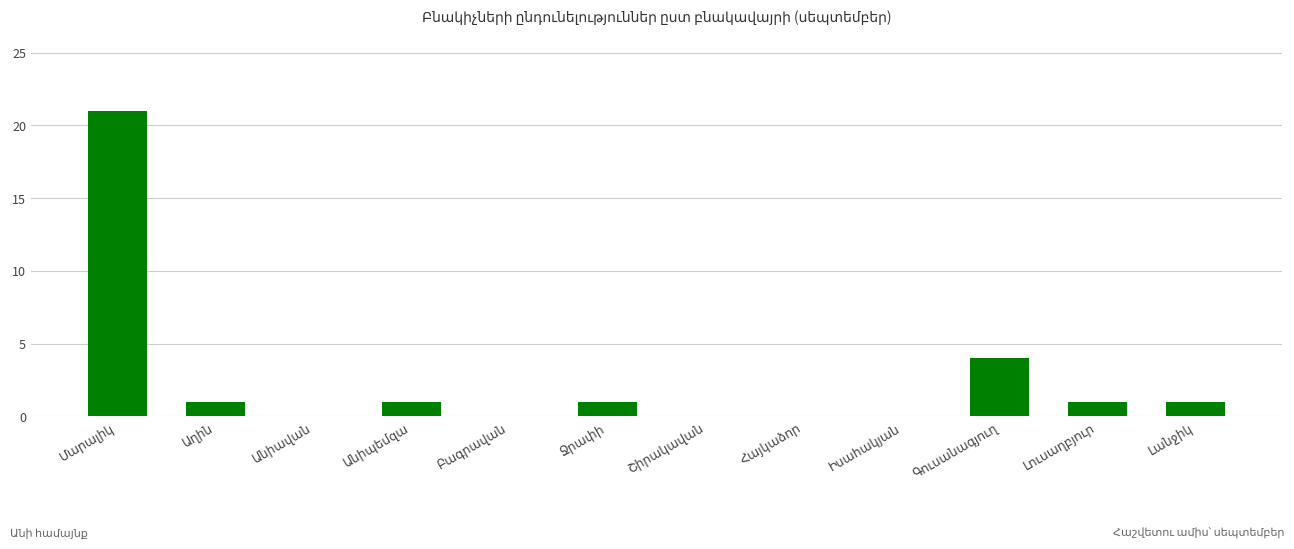

What is the sum of all values?

30